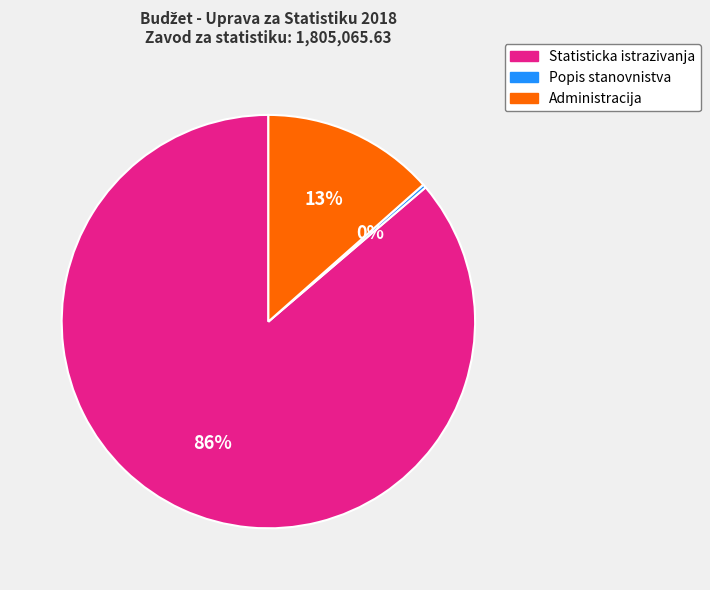

To the nearest percent, what portion does Administracija represent?

13%